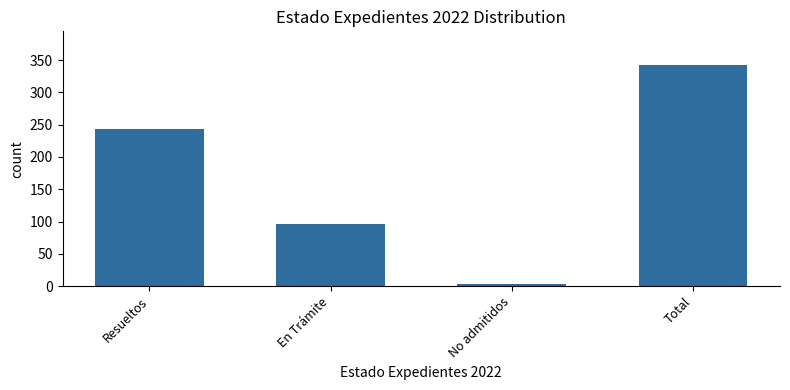

The value at Resueltos is 244. True or false?

True